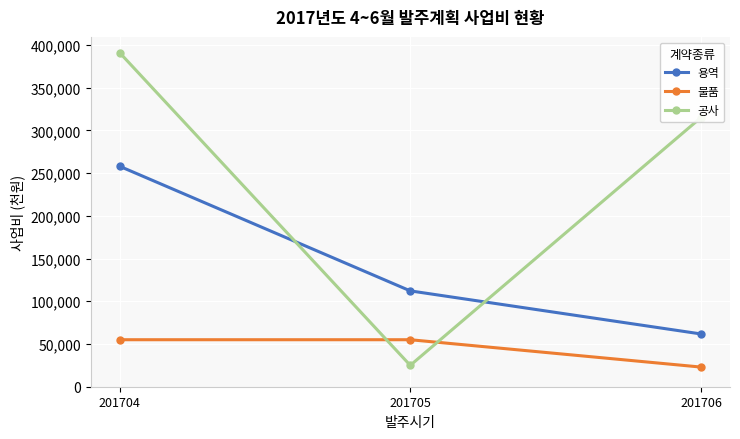

What is the greatest value displayed?

391000